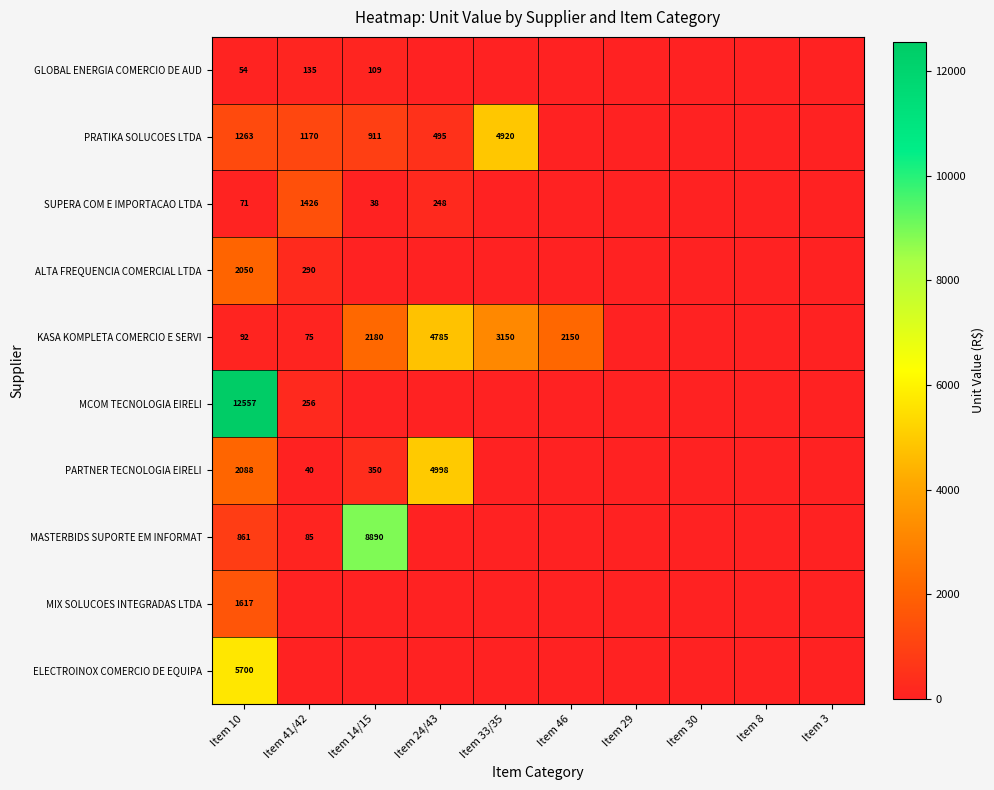

Rank the series at Item 10 from lowest to highest value.

GLOBAL ENERGIA COMERCIO DE AUD, SUPERA COM E IMPORTACAO LTDA, KASA KOMPLETA COMERCIO E SERVI, MASTERBIDS SUPORTE EM INFORMAT, PRATIKA SOLUCOES LTDA, MIX SOLUCOES INTEGRADAS LTDA, ALTA FREQUENCIA COMERCIAL LTDA, PARTNER TECNOLOGIA EIRELI, ELECTROINOX COMERCIO DE EQUIPA, MCOM TECNOLOGIA EIRELI